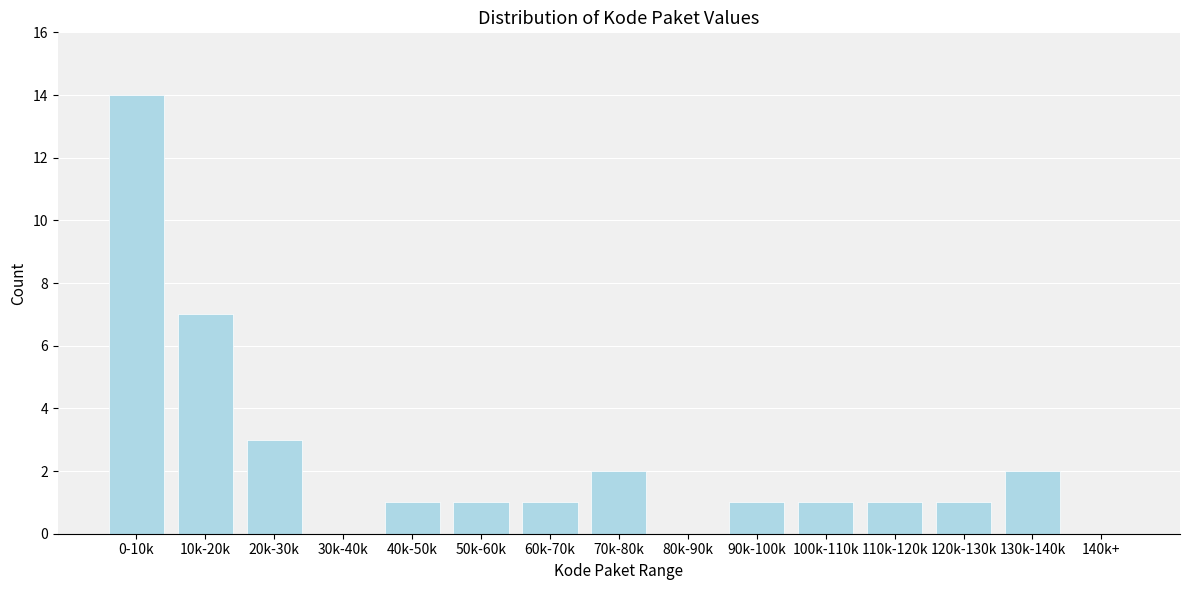

Reading left to right, what are all the values shown in this chart?

0-10k=14	10k-20k=7	20k-30k=3	30k-40k=0	40k-50k=1	50k-60k=1	60k-70k=1	70k-80k=2	80k-90k=0	90k-100k=1	100k-110k=1	110k-120k=1	120k-130k=1	130k-140k=2	140k+=0